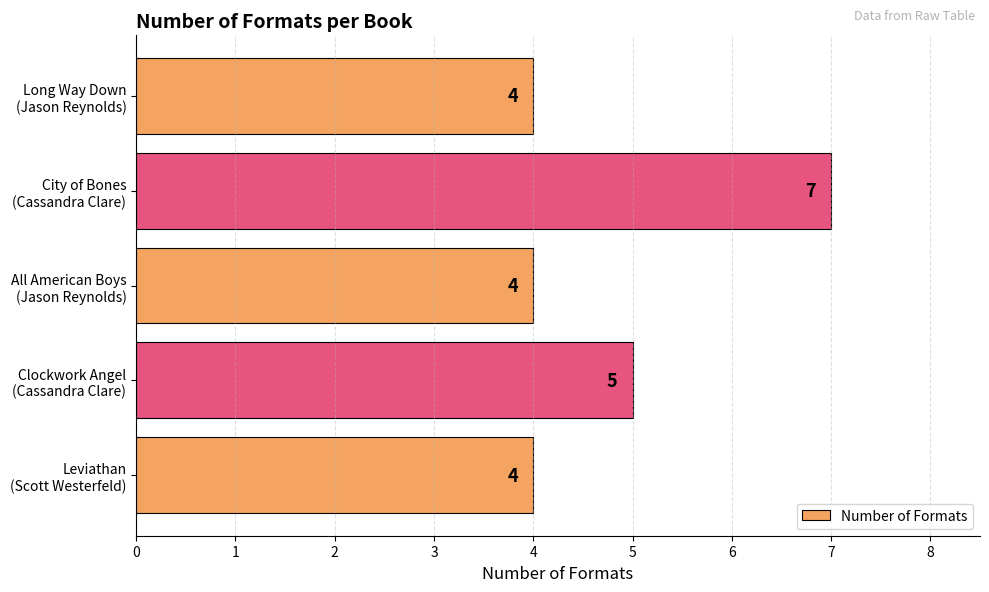

Reading bottom to top, list all the values displayed in this chart.

4	5	4	7	4